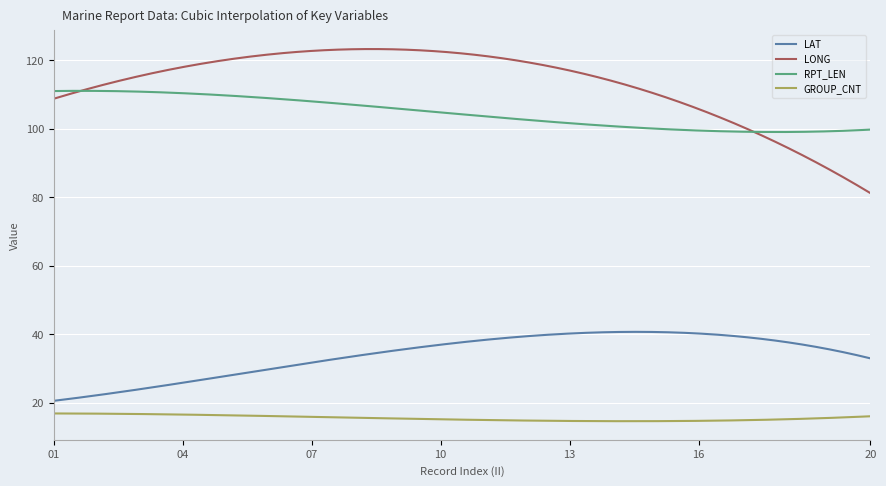

What is the lowest value of the GROUP_CNT series?

14.6